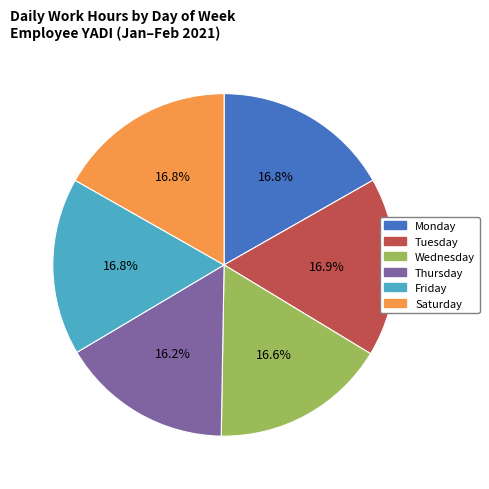

Is there any slice that represents more than half of the pie?

No